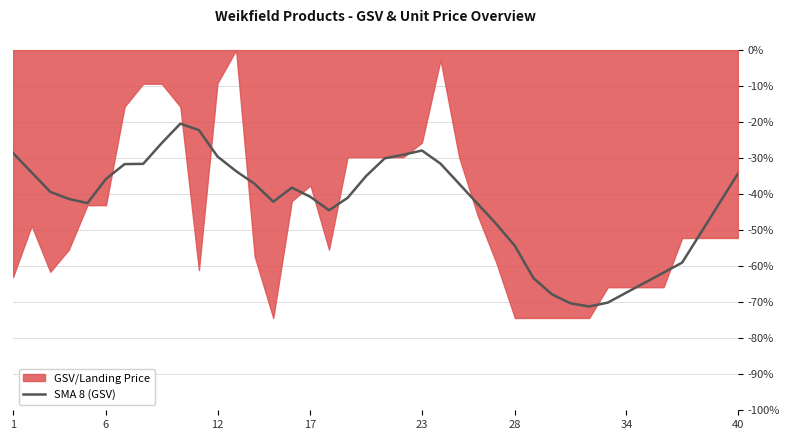

What is the maximum value for SMA 8 (GSV)?

-20.4